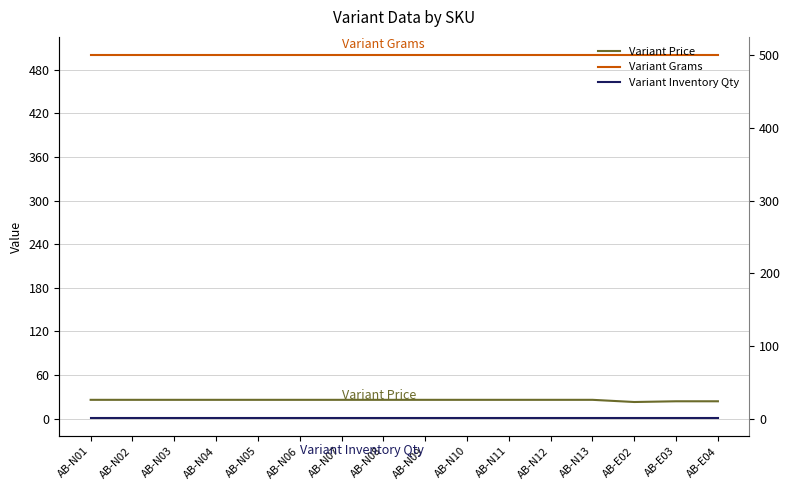

At which category is the sum across all series the highest?

AB-N01